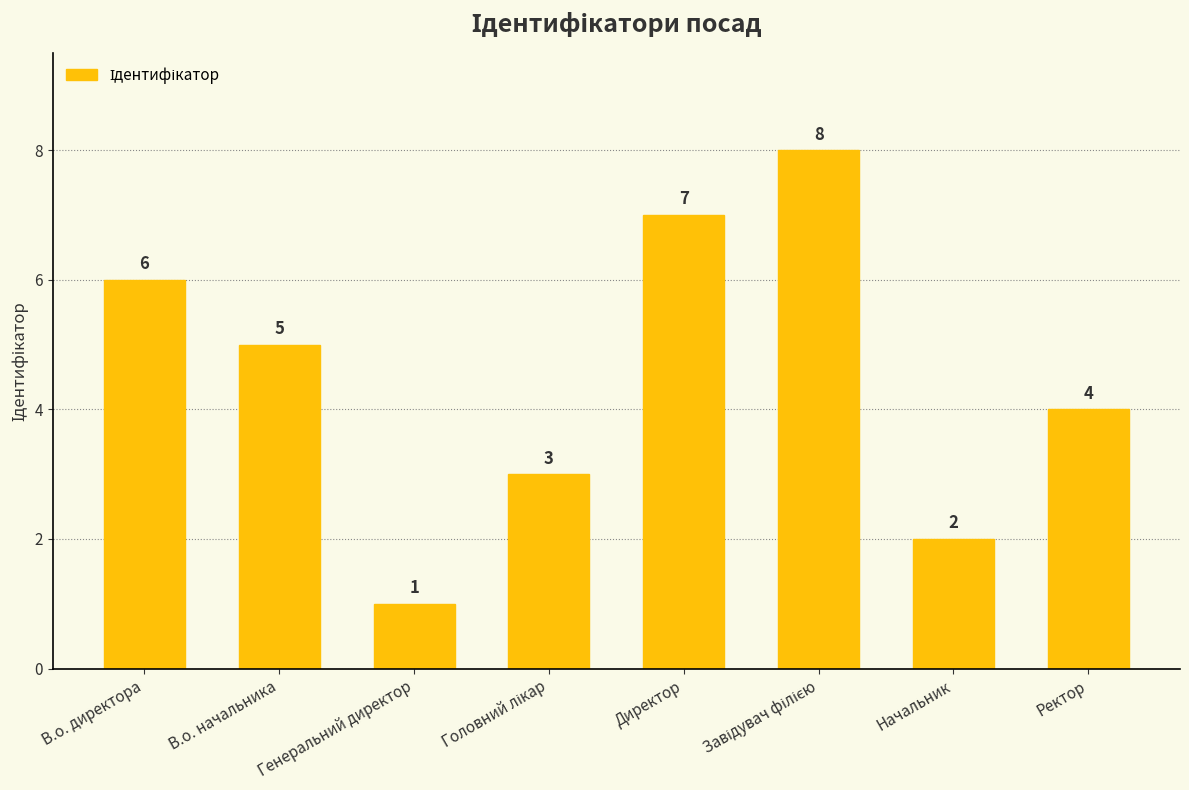

What is the difference between the values at В.о. начальника and Начальник?

3